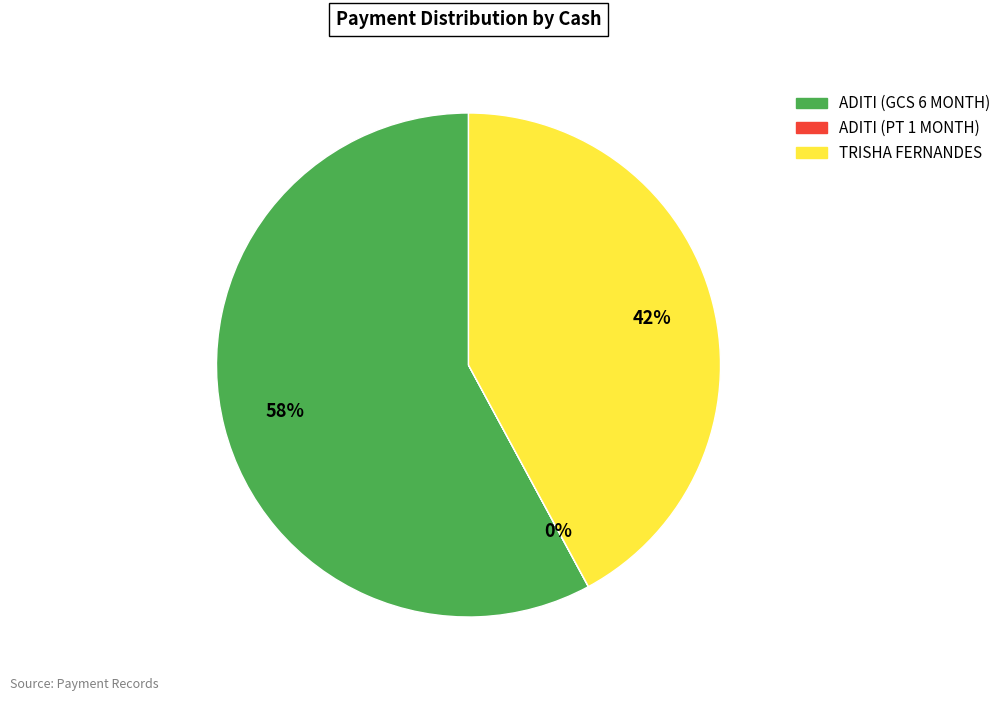

What percentage is the TRISHA FERNANDES slice, to the nearest percent?

42%